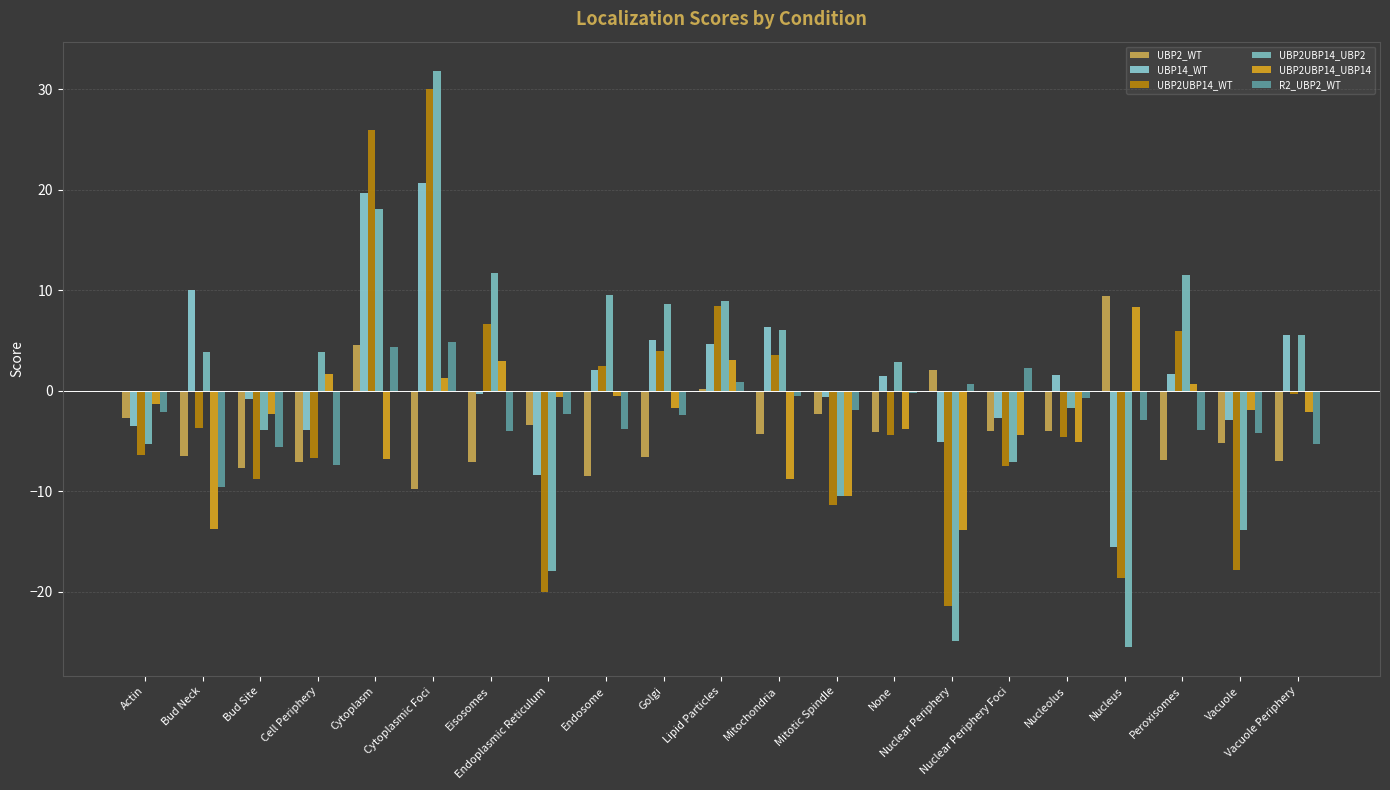

Reading left to right, extract all data points from this chart.

UBP2_WT: -2.7	-6.5	-7.7	-7.1	4.6	-9.7	-7.1	-3.4	-8.4	-6.6	0.2	-4.3	-2.3	-4.1	2.0	-4.0	-4.0	9.4	-6.9	-5.2	-7.0
UBP14_WT: -3.5	10.0	-0.8	-3.9	19.6	20.7	-0.3	-8.4	2.1	5.0	4.6	6.4	-0.6	1.5	-5.1	-2.7	1.5	-15.5	1.7	-3.0	5.5
UBP2UBP14_WT: -6.4	-3.7	-8.8	-6.7	25.9	30.0	6.7	-20.1	2.4	4.0	8.4	3.6	-11.4	-4.4	-21.5	-7.5	-4.6	-18.7	6.0	-17.8	-0.3
UBP2UBP14_UBP2: -5.3	3.9	-3.9	3.9	18.1	31.9	11.7	-17.9	9.5	8.6	8.9	6.0	-10.5	2.8	-24.9	-7.1	-1.7	-25.5	11.5	-13.9	5.6
UBP2UBP14_UBP14: -1.4	-13.8	-2.3	1.6	-6.8	1.3	2.9	-0.7	-0.5	-1.8	3.0	-8.8	-10.5	-3.8	-13.8	-4.4	-5.1	8.3	0.7	-1.9	-2.1
R2_UBP2_WT: -2.2	-9.6	-5.6	-7.4	4.4	4.8	-4.0	-2.3	-3.8	-2.4	0.8	-0.5	-1.9	-0.3	0.7	2.2	-0.7	-2.9	-3.9	-4.2	-5.3